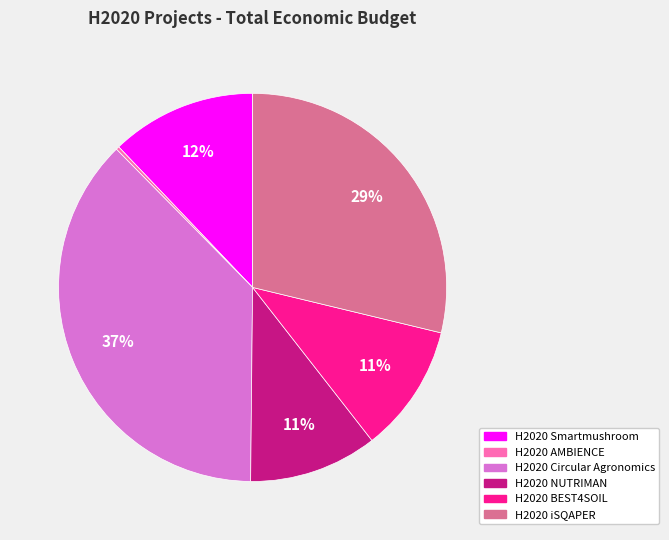

The H2020 BEST4SOIL slice represents 11% of the pie. True or false?

True